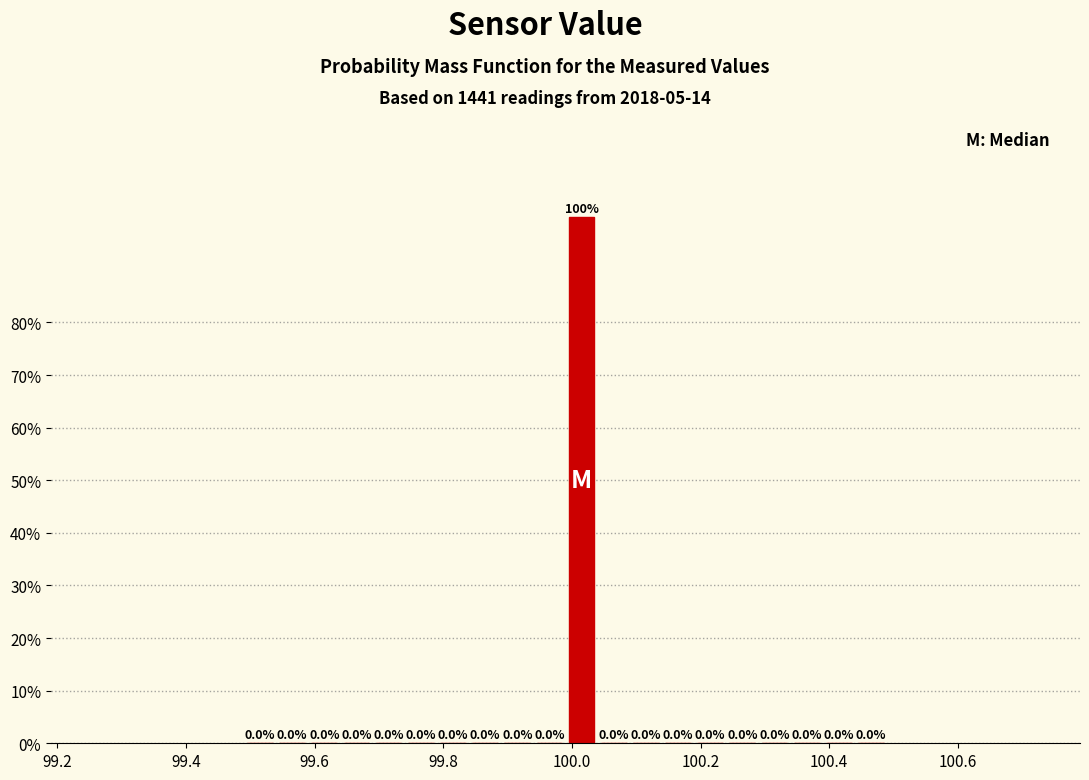

Around what value on the x-axis is the tallest bar? Give the approximate position of its centre, as read against the axis.

100.02